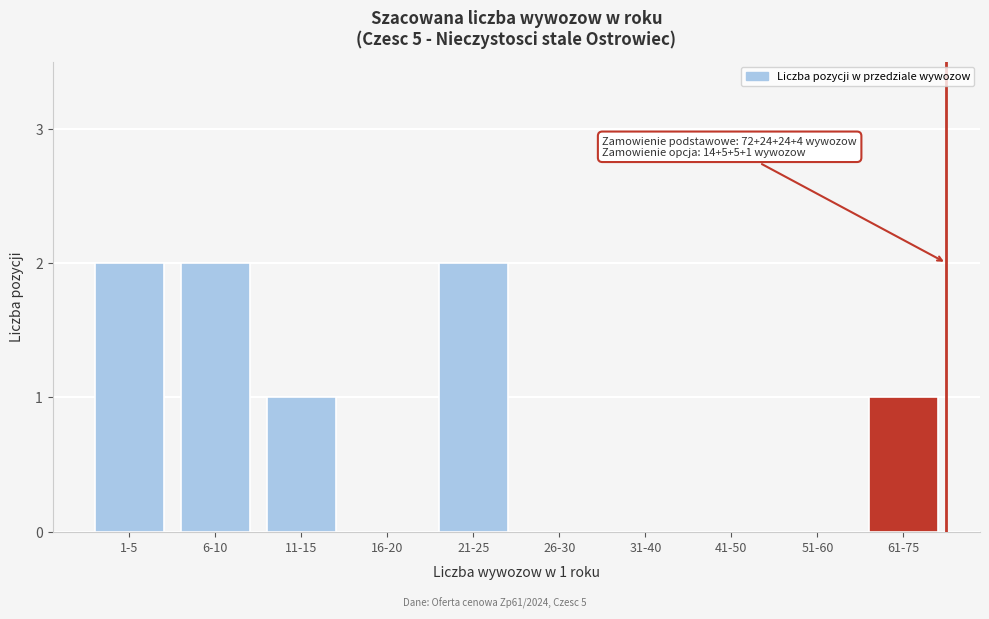

Reading left to right, what are all the values shown in this chart?

1-5=2	6-10=2	11-15=1	16-20=0	21-25=2	26-30=0	31-40=0	41-50=0	51-60=0	61-75=1